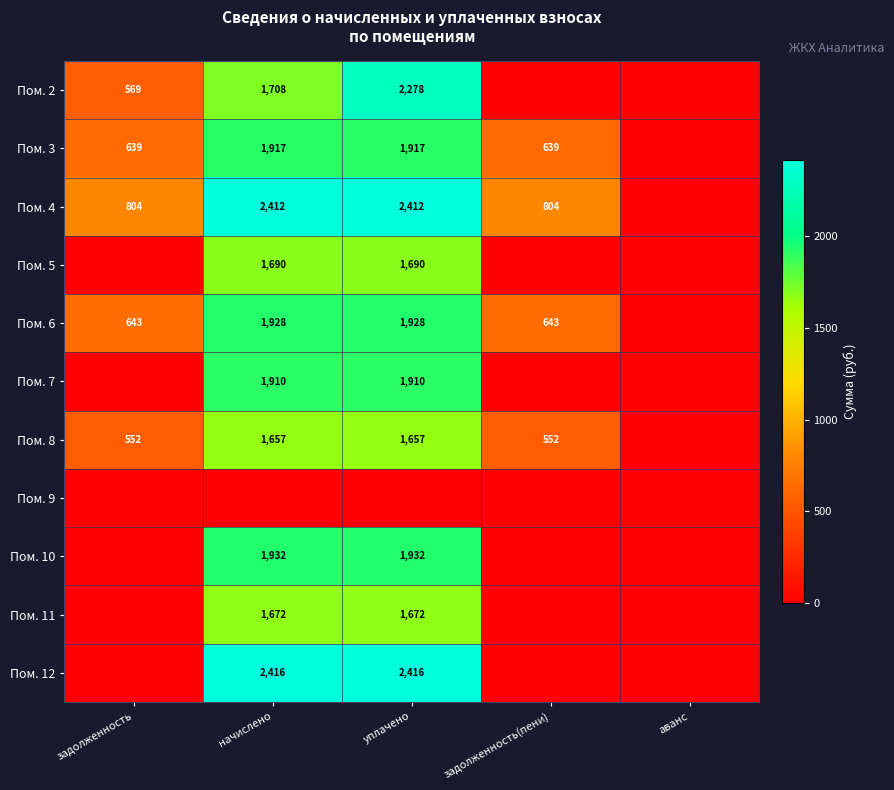

What is the difference between the Пом. 4 values at задолженность and начислено?

1608